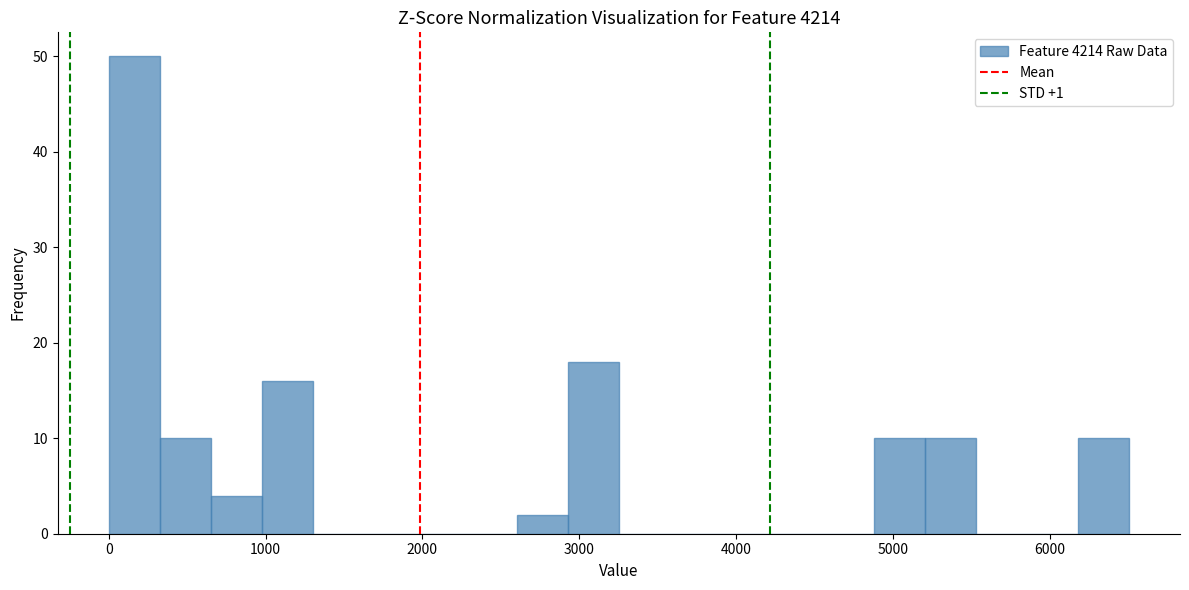

Read against the x-axis, roughly where is the centre of the tallest bar?

200